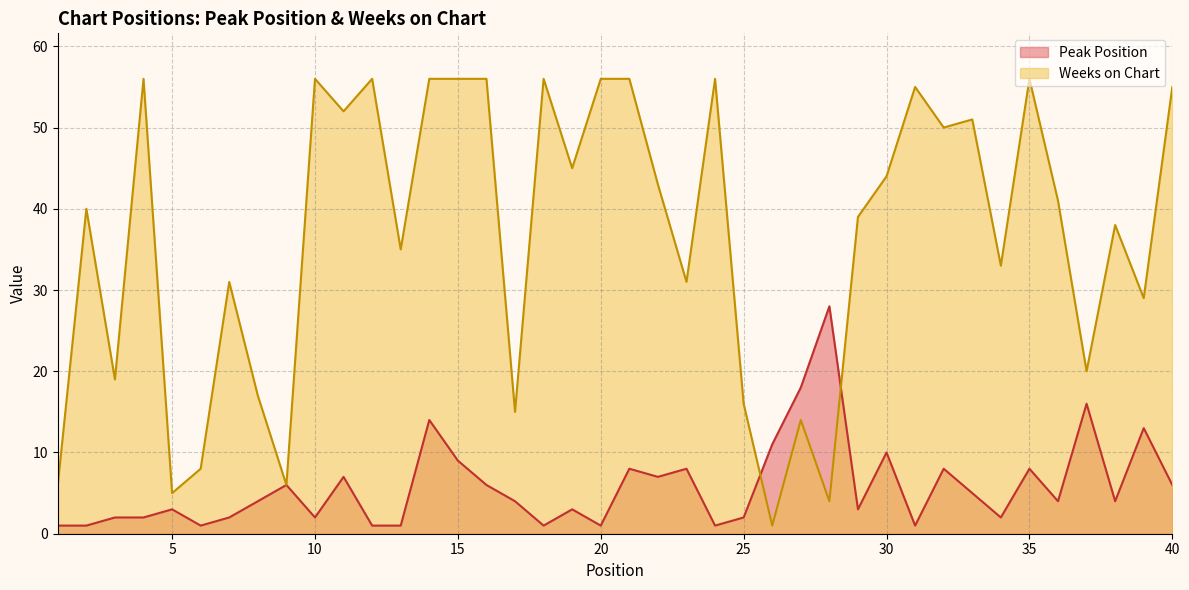

At 34, list the series in order from largest to smallest.

Weeks on Chart, Peak Position